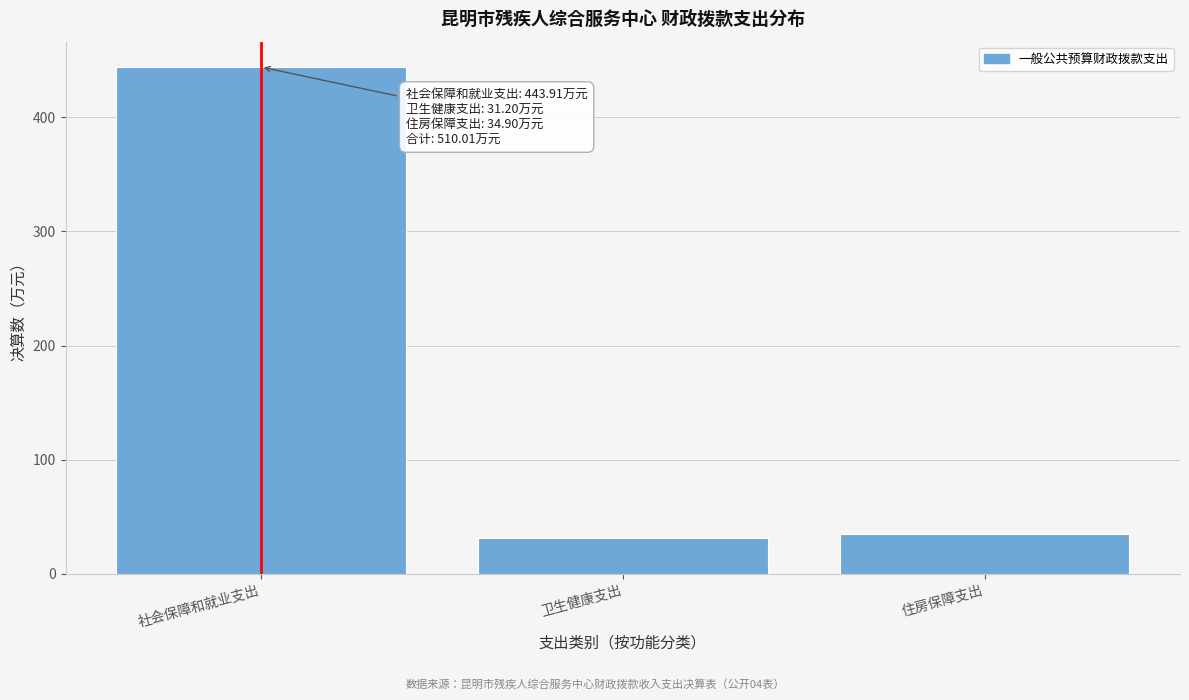

Reading right to left, list all the values displayed in this chart.

34.9	31.2	443.9